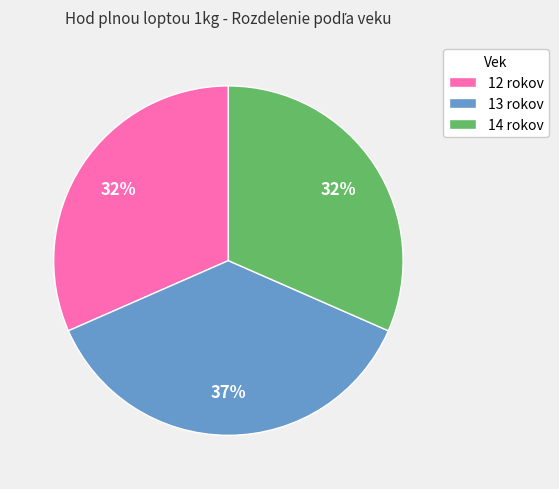

How many segments does this pie chart have?

3